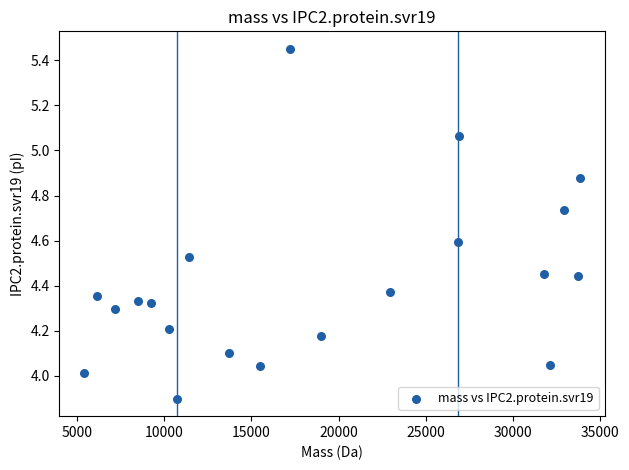

What is the range of X values (max minus min)?

28427.9